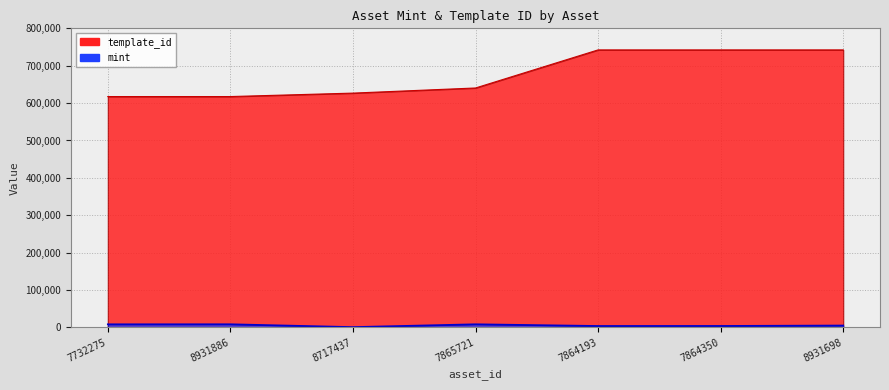

Is it true that template_id equals 293714 at 7864350?

False